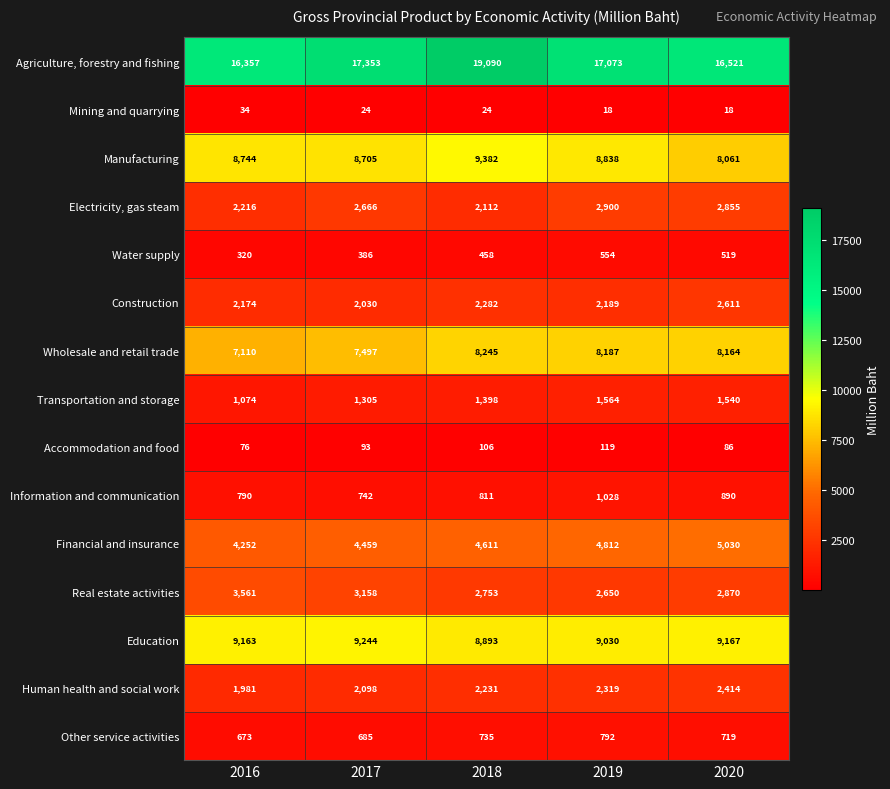

What is the average value of the Manufacturing series?

8746